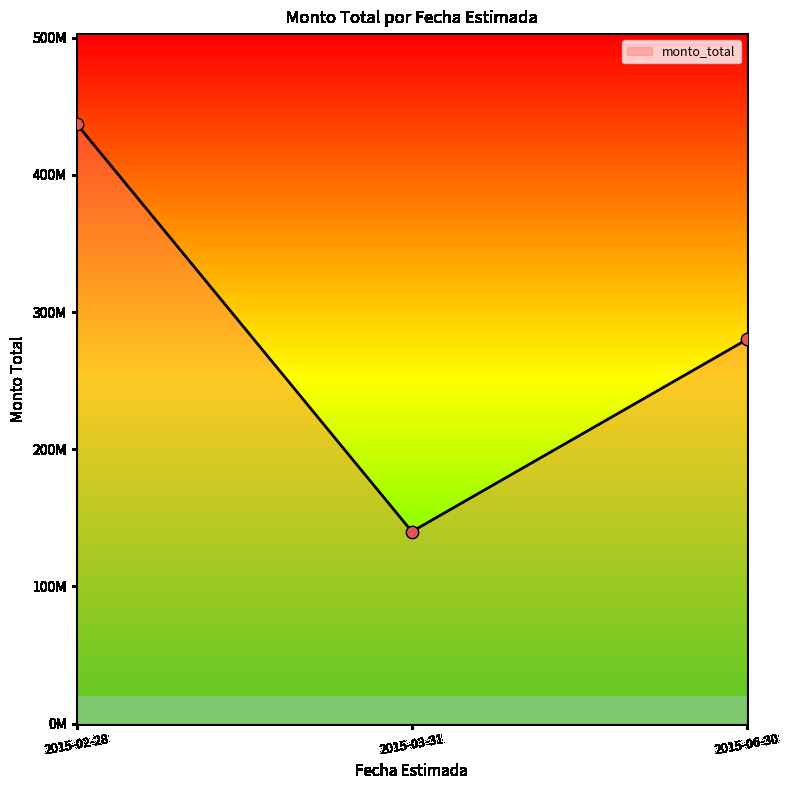

Between 2015-03-31 and 2015-02-28, which is larger?

2015-02-28